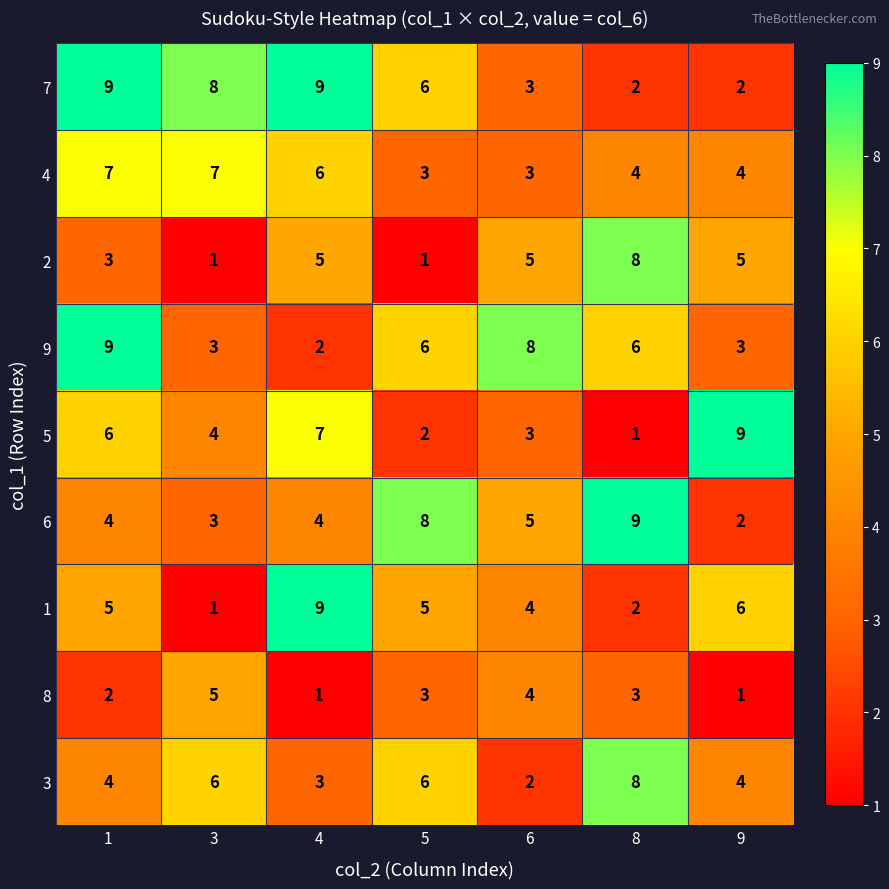

What is the difference between the highest and lowest values at 6?

6